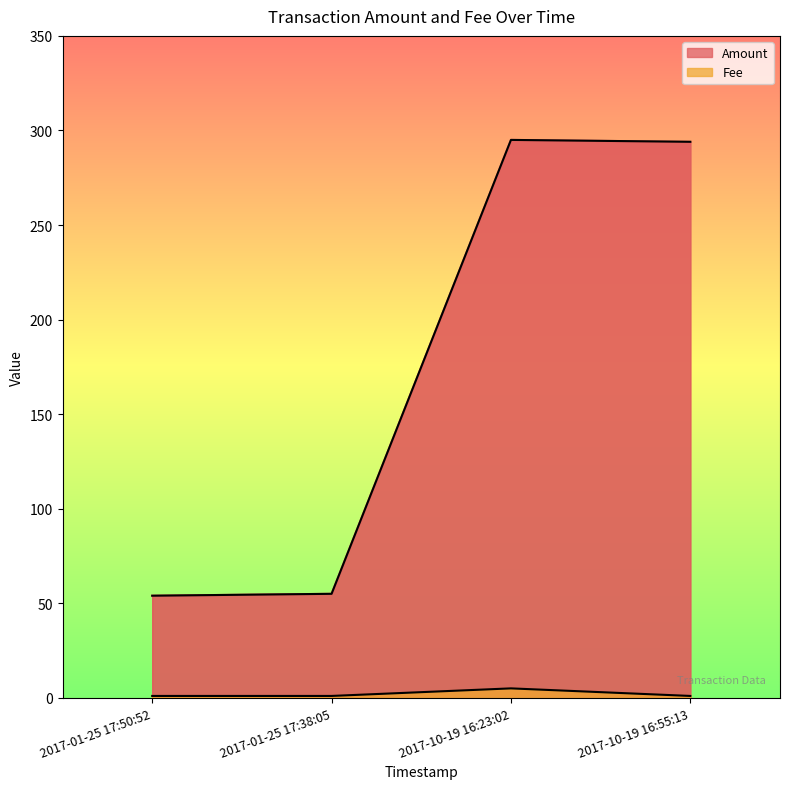

At which category does the chart reach its minimum across all series?

2017-01-25 17:50:52